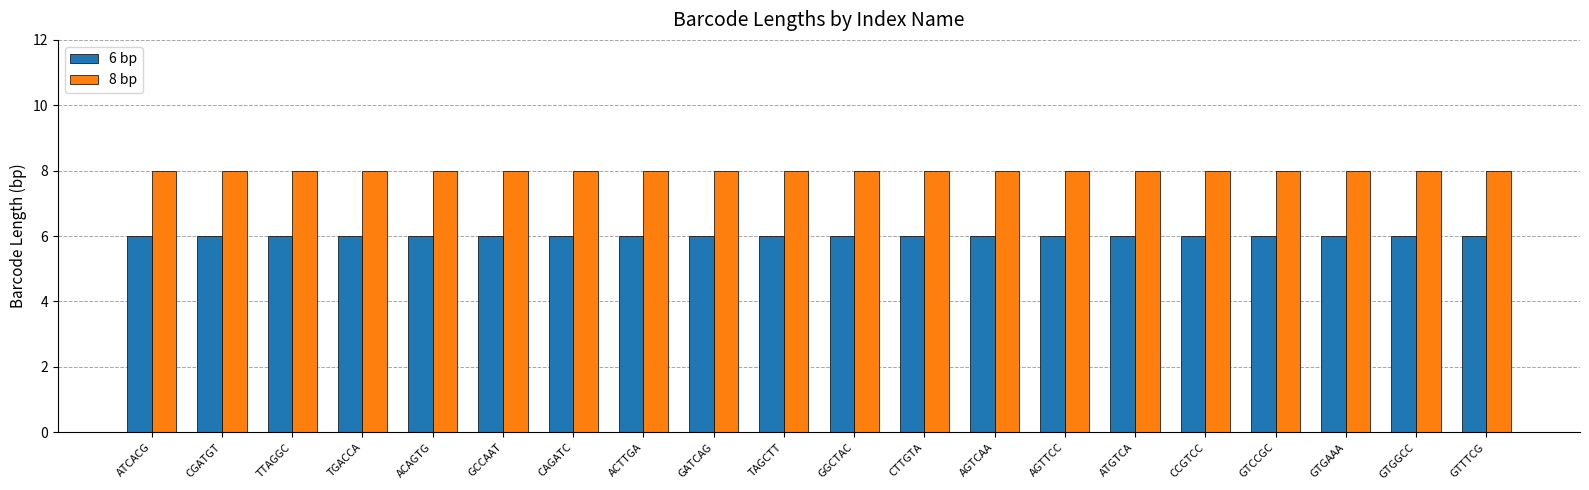

Rank the series by their maximum value, from highest to lowest.

8 bp, 6 bp